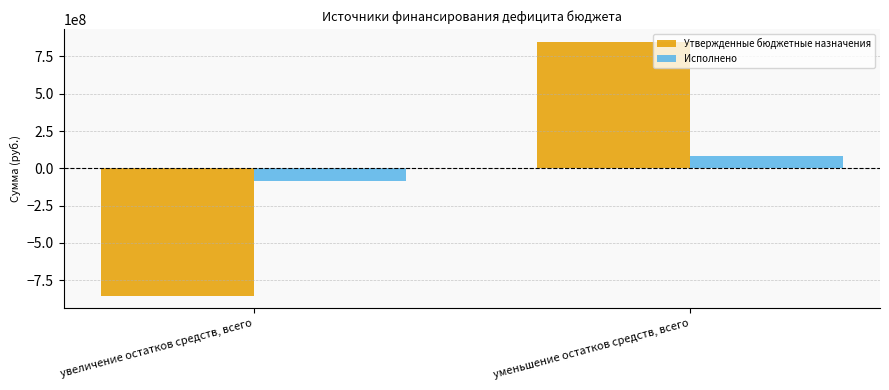

At which category is the sum across all series the highest?

уменьшение остатков средств, всего